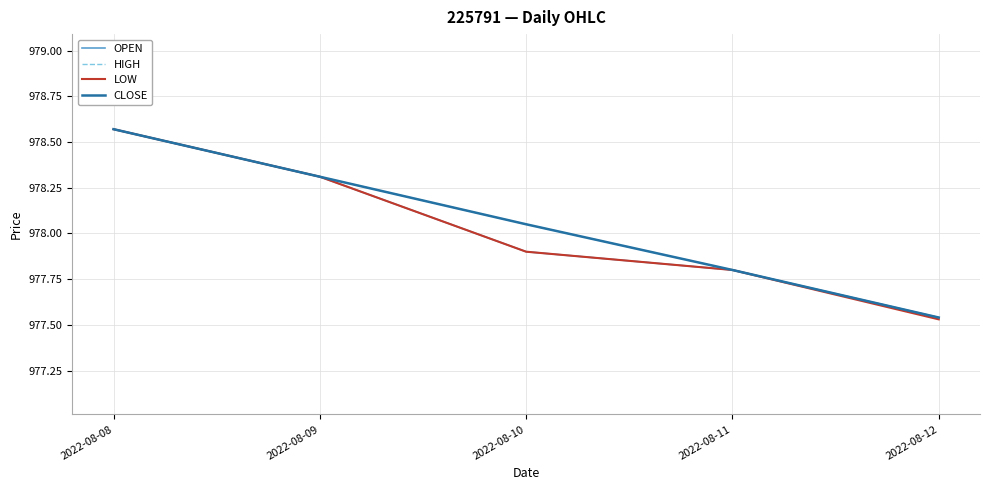

What is the difference between the LOW values at 2022-08-10 and 2022-08-11?

0.1